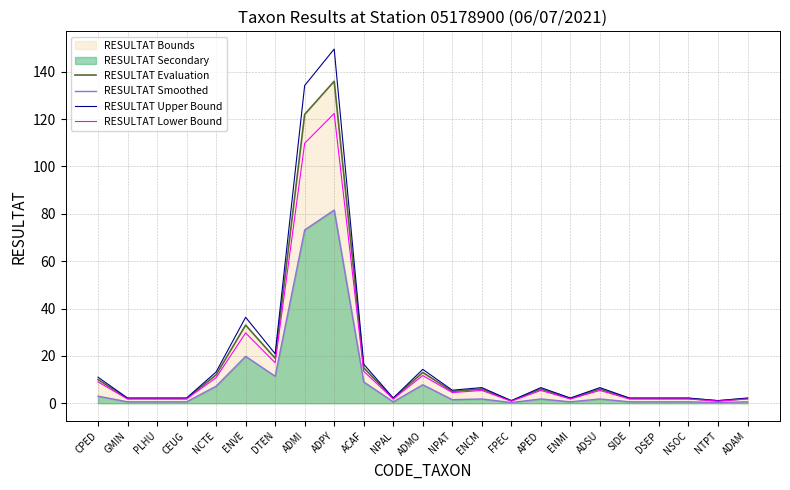

Reading left to right, what are all the values shown in this chart?

RESULTAT Evaluation: CPED=10.0	GMIN=2.0	PLHU=2.0	CEUG=2.0	NCTE=12.0	ENVE=33.0	DTEN=19.0	ADMI=122.0	ADPY=136.0	ACAF=15.0	NPAL=2.0	ADMO=13.0	NPAT=5.0	ENCM=6.0	FPEC=1.0	APED=6.0	ENMI=2.0	ADSU=6.0	SIDE=2.0	DSEP=2.0	NSOC=2.0	NTPT=1.0	ADAM=2.0
RESULTAT Smoothed: CPED=3.0	GMIN=0.6	PLHU=0.6	CEUG=0.6	NCTE=7.2	ENVE=19.8	DTEN=11.4	ADMI=73.2	ADPY=81.6	ACAF=9.0	NPAL=0.6	ADMO=7.8	NPAT=1.5	ENCM=1.8	FPEC=0.3	APED=1.8	ENMI=0.6	ADSU=1.8	SIDE=0.6	DSEP=0.6	NSOC=0.6	NTPT=0.3	ADAM=0.6
RESULTAT Upper Bound: CPED=11.0	GMIN=2.2	PLHU=2.2	CEUG=2.2	NCTE=13.2	ENVE=36.3	DTEN=20.9	ADMI=134.2	ADPY=149.6	ACAF=16.5	NPAL=2.2	ADMO=14.3	NPAT=5.5	ENCM=6.6	FPEC=1.1	APED=6.6	ENMI=2.2	ADSU=6.6	SIDE=2.2	DSEP=2.2	NSOC=2.2	NTPT=1.1	ADAM=2.2
RESULTAT Lower Bound: CPED=9.0	GMIN=1.8	PLHU=1.8	CEUG=1.8	NCTE=10.8	ENVE=29.7	DTEN=17.1	ADMI=109.8	ADPY=122.4	ACAF=13.5	NPAL=1.8	ADMO=11.7	NPAT=4.5	ENCM=5.4	FPEC=0.9	APED=5.4	ENMI=1.8	ADSU=5.4	SIDE=1.8	DSEP=1.8	NSOC=1.8	NTPT=0.9	ADAM=1.8